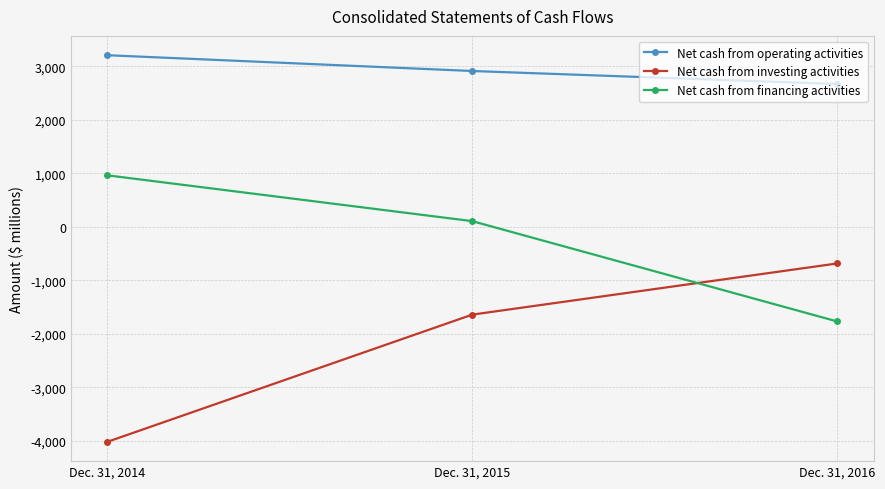

What value does the Net cash from operating activities series have at Dec. 31, 2015?

2915